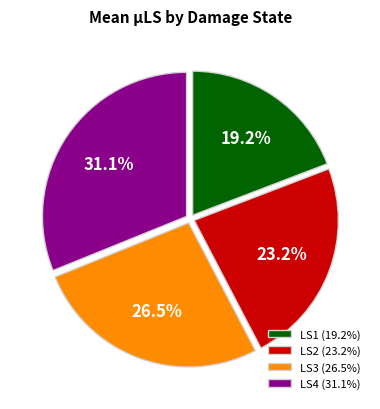

Is LS3 (26.5%) the majority of the pie?

No